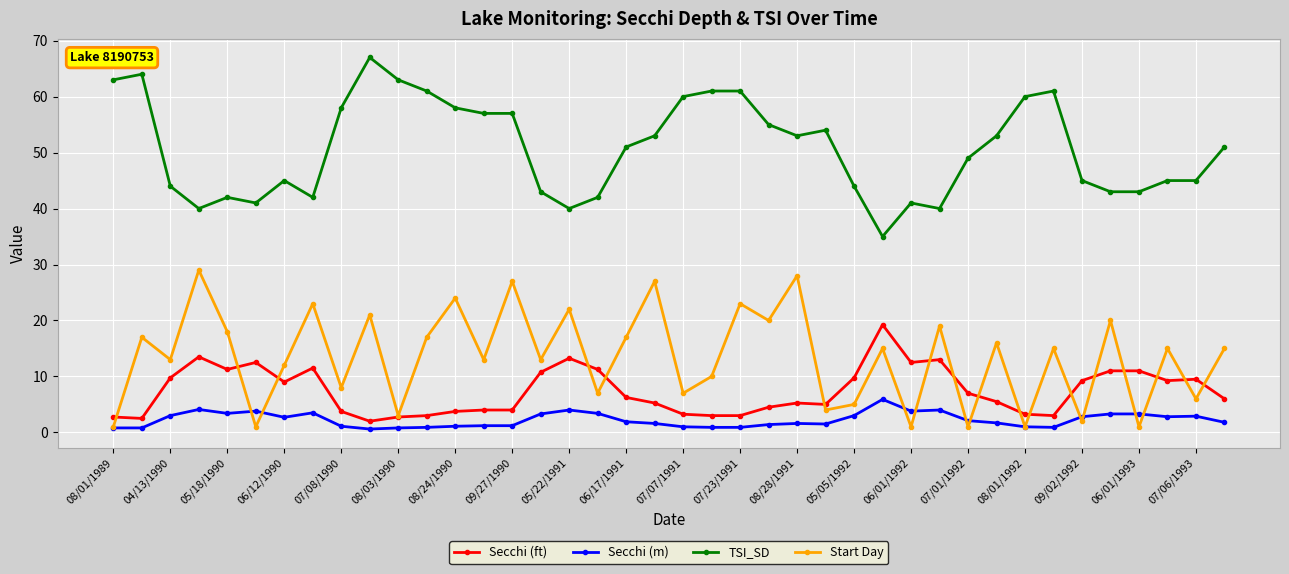

What is the difference between the second highest and minimum values in the Secchi (m) series?

3.5